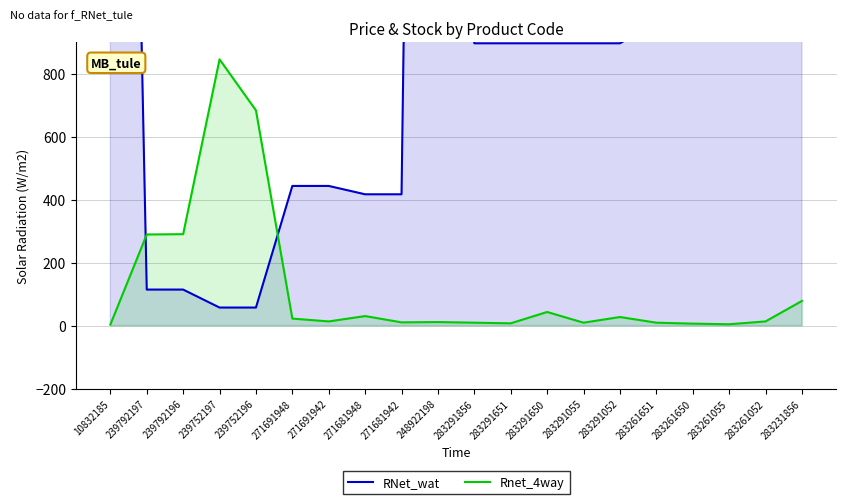

What is the spread (max minus min) of values at 239752197?

788.0